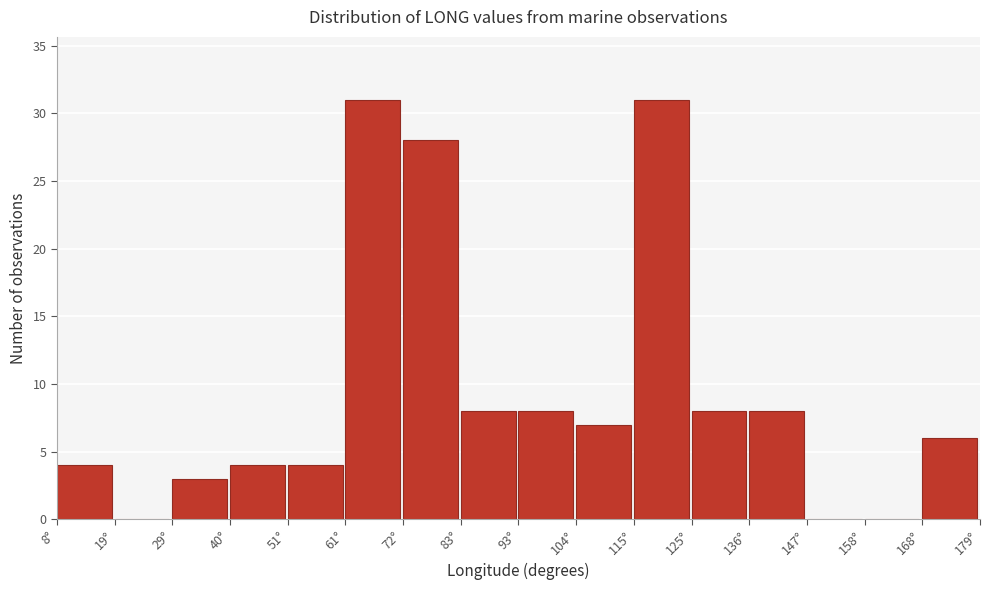

Reading left to right, list every bar in this chart as the range it spans on the x-axis followed by its height. Neither the bar edges nor the heights are printed on the chart, so give them approximately, as read against the axes.

8 to 18: 4
18 to 30: 0
30 to 40: 3
40 to 50: 4
50 to 62: 4
62 to 72: 31
72 to 82: 28
82 to 94: 8
94 to 104: 8
104 to 114: 7
114 to 126: 31
126 to 136: 8
136 to 146: 8
146 to 158: 0
158 to 168: 0
168 to 178: 6